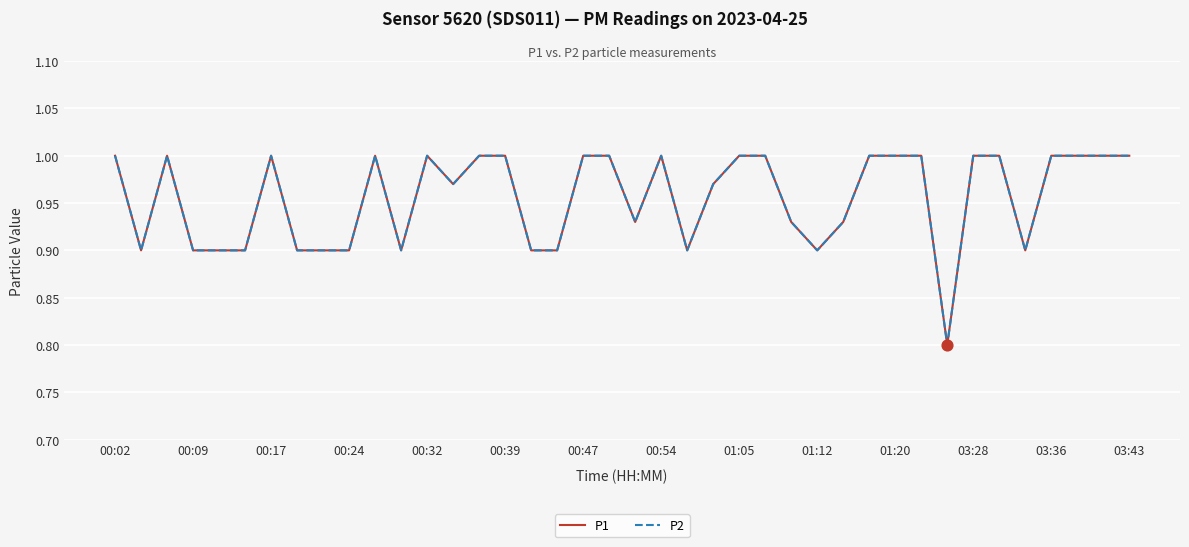

Does the chart have visible grid lines?

Yes